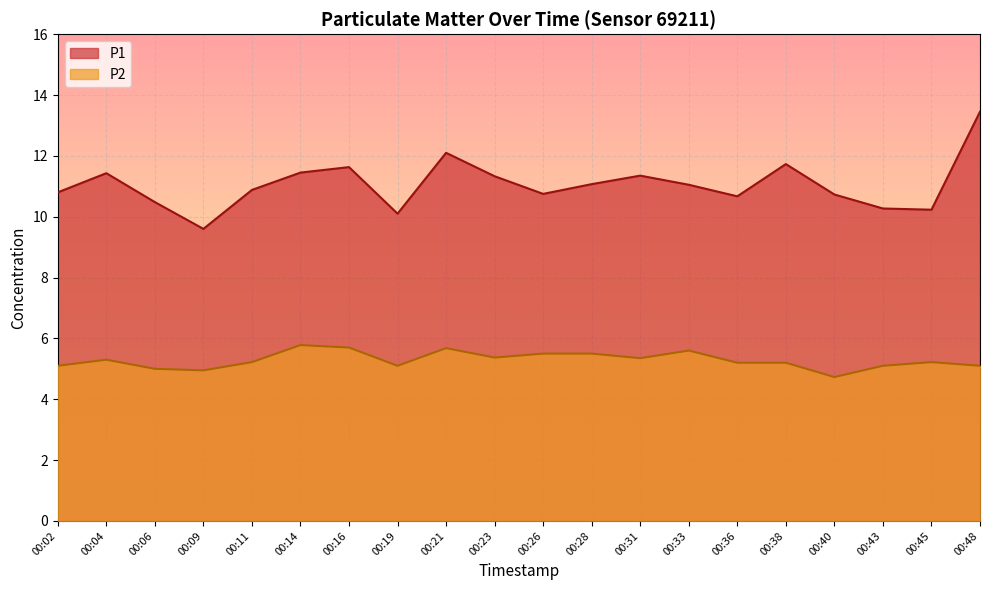

Reading left to right, extract all data points from this chart.

P1: 00:02=10.8	00:04=11.4	00:06=10.5	00:09=9.6	00:11=10.9	00:14=11.4	00:16=11.6	00:19=10.1	00:21=12.1	00:23=11.3	00:26=10.8	00:28=11.1	00:31=11.3	00:33=11.1	00:36=10.7	00:38=11.7	00:40=10.7	00:43=10.3	00:45=10.2	00:48=13.4
P2: 00:02=5.1	00:04=5.3	00:06=5.0	00:09=5.0	00:11=5.2	00:14=5.8	00:16=5.7	00:19=5.1	00:21=5.7	00:23=5.4	00:26=5.5	00:28=5.5	00:31=5.3	00:33=5.6	00:36=5.2	00:38=5.2	00:40=4.7	00:43=5.1	00:45=5.2	00:48=5.1